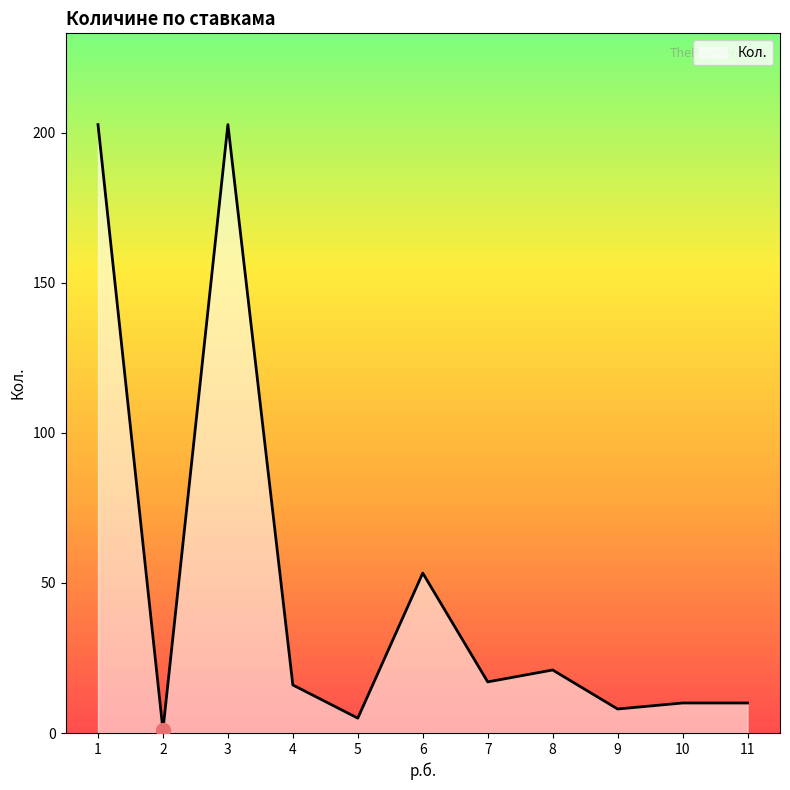

How many interior local valleys (lower than both neighbors) does the data have?

4